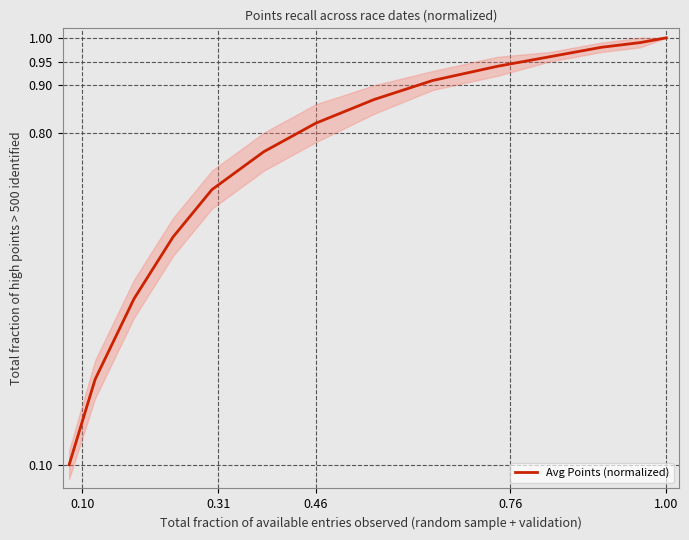

How many distinct data groups are displayed?

1